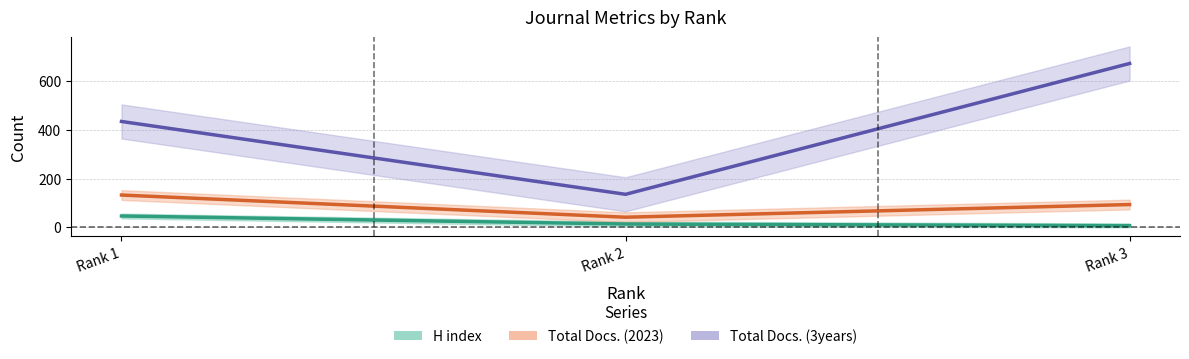

What is the value of the H index point at the 1st from the left?

47